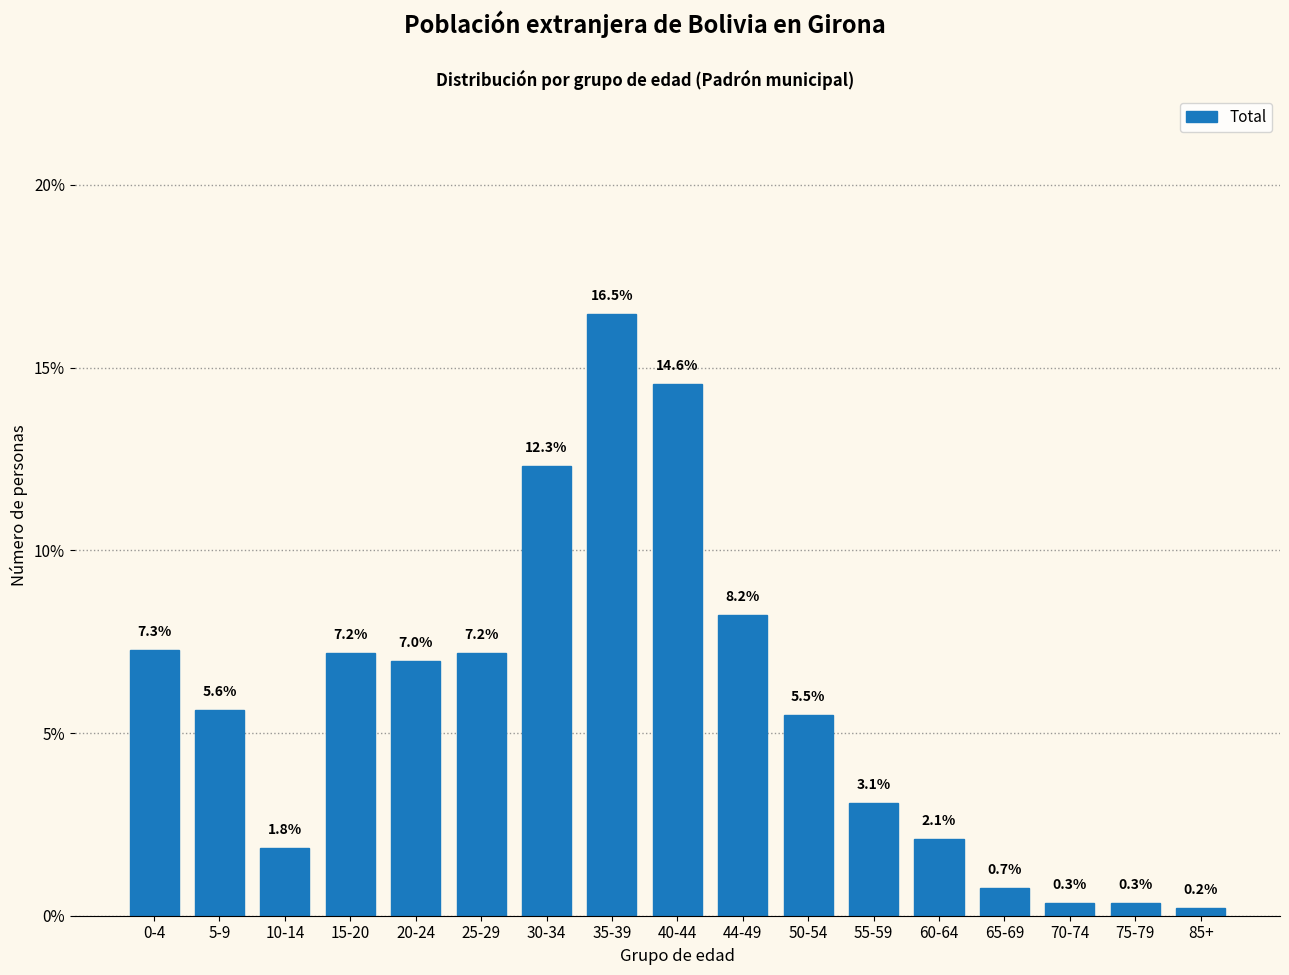

Reading right to left, transcribe all the data shown in this chart.

0.2	0.3	0.3	0.7	2.1	3.1	5.5	8.2	14.6	16.5	12.3	7.2	7.0	7.2	1.8	5.6	7.3